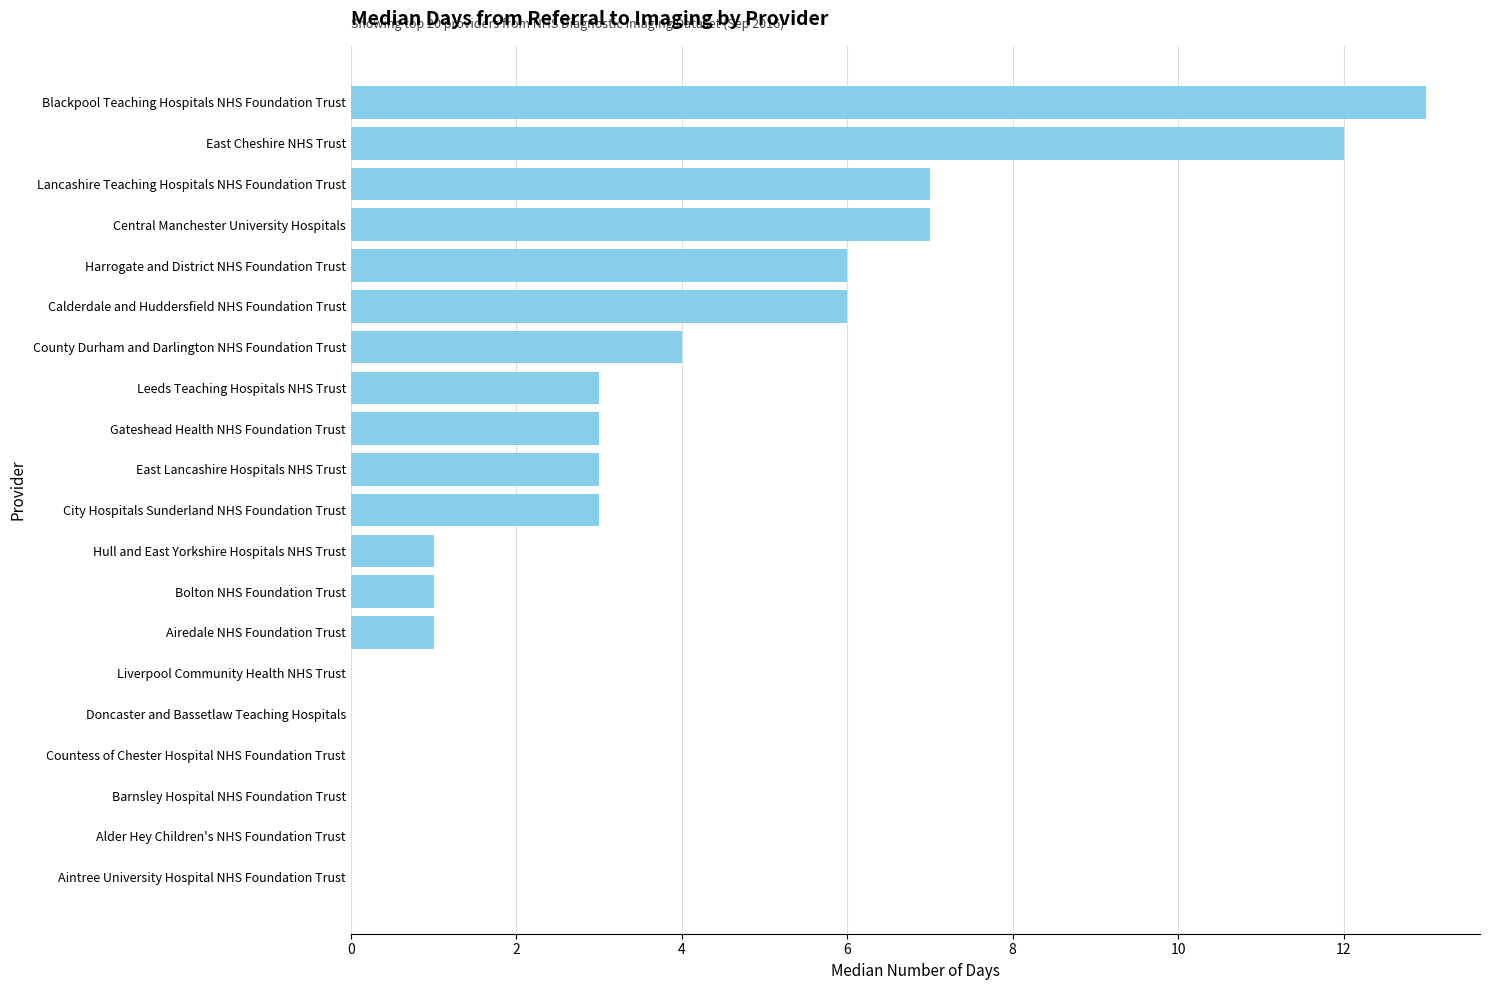

Count the number of categories in the chart.

20